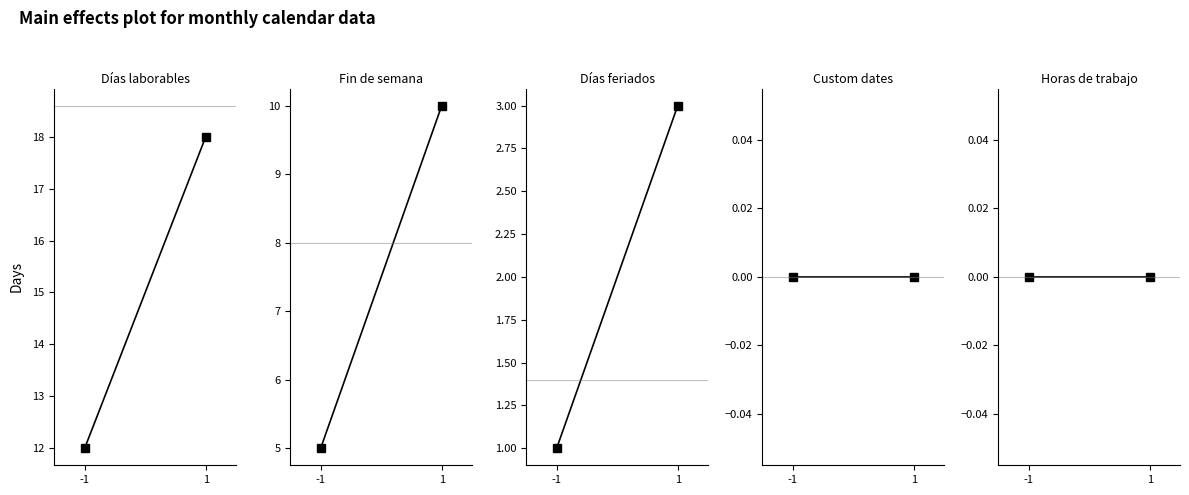

Rank the series by their maximum value, from highest to lowest.

Días laborables, Fin de semana, Días feriados, Custom dates, Horas de trabajo